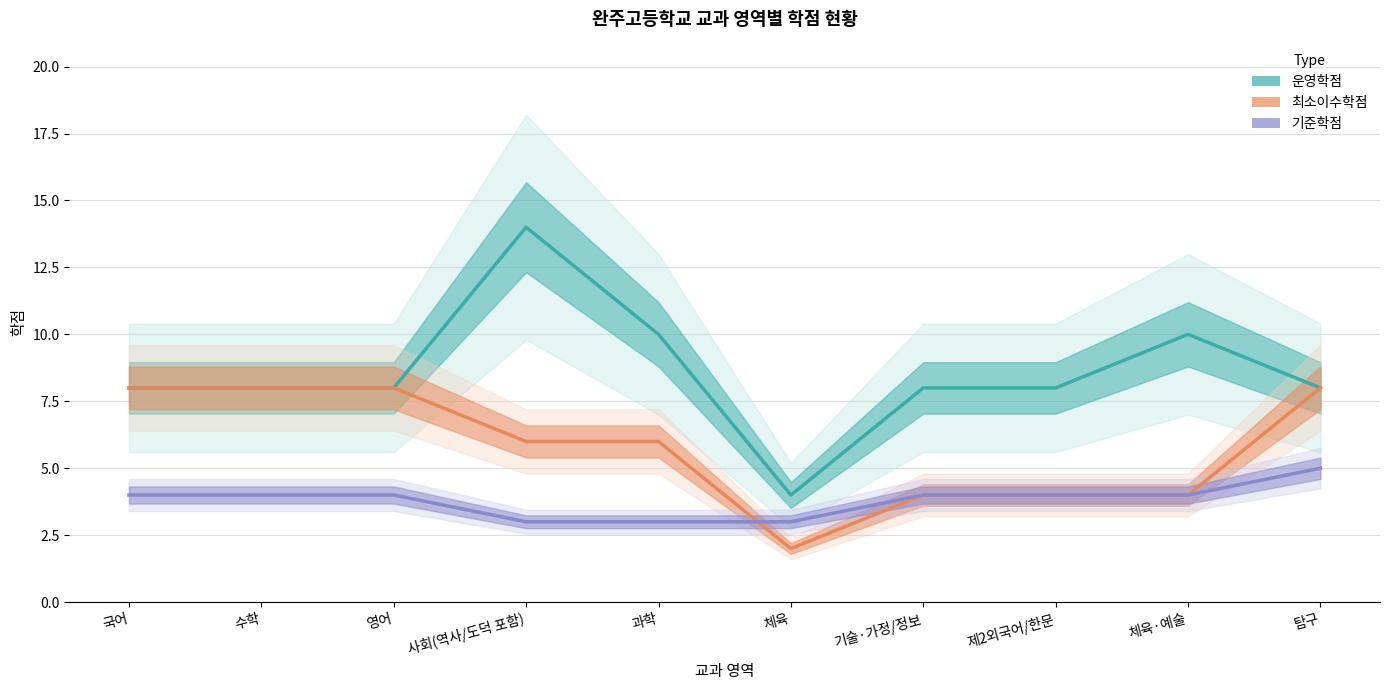

What is the label of the 4th point from the right?

기술·가정/정보